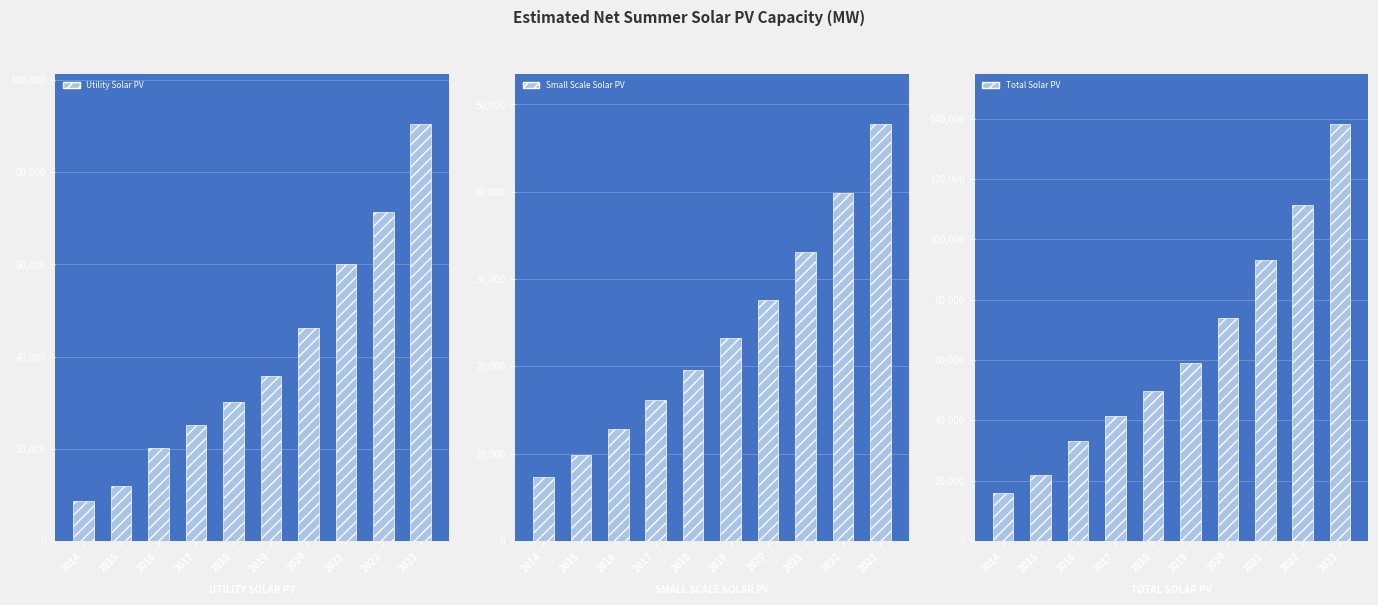

How many values in the Total Solar PV series exceed 58923?

5